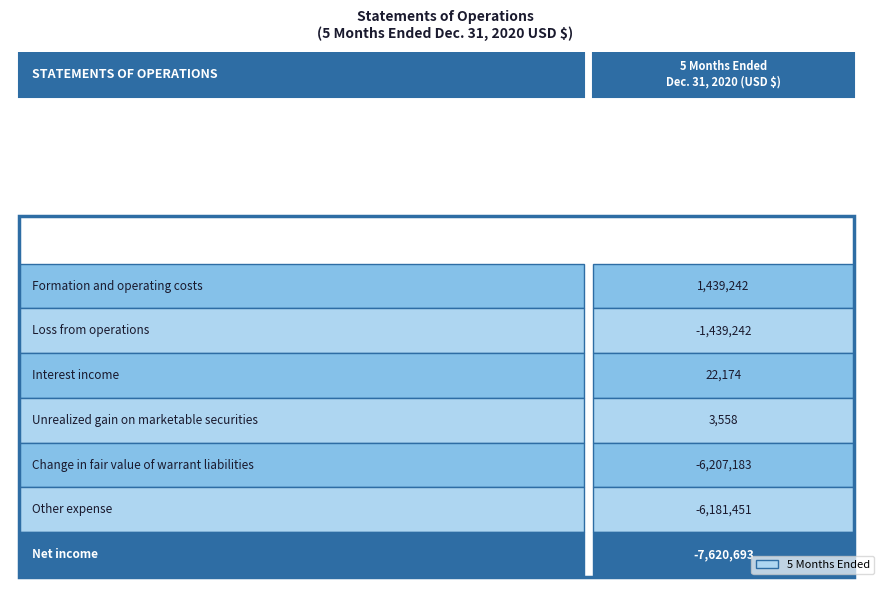

What is the average value?

-2854799